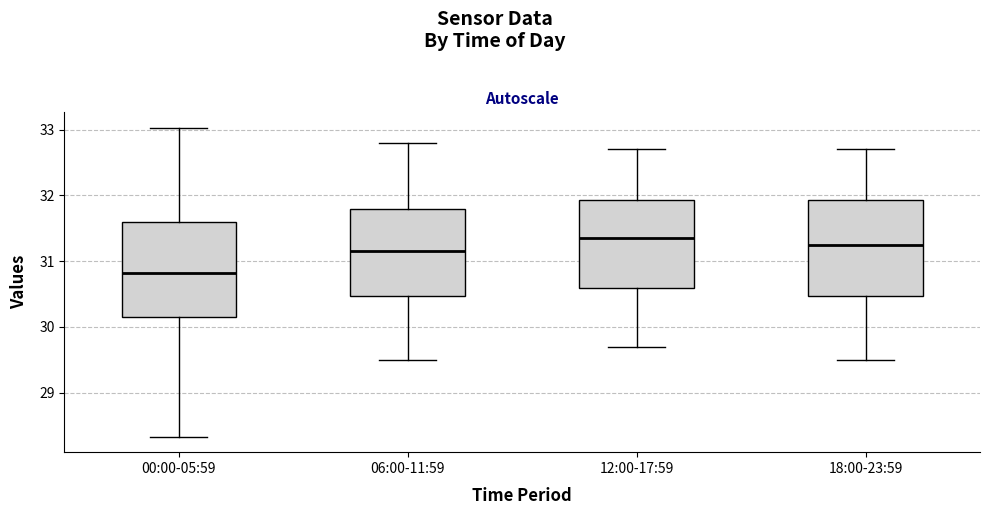

Reading left to right, transcribe this box plot: for each box, give where its median line is, the range the box spans, and where its two whiskers end, as read against the y-axis. The values are not printed on the chart, so give them approximately, as read against the axis.

00:00-05:59: median 30.8, box 30.1 to 31.6, whiskers 28.3 to 33.0
06:00-11:59: median 31.2, box 30.5 to 31.8, whiskers 29.5 to 32.8
12:00-17:59: median 31.4, box 30.6 to 31.9, whiskers 29.7 to 32.7
18:00-23:59: median 31.3, box 30.5 to 31.9, whiskers 29.5 to 32.7